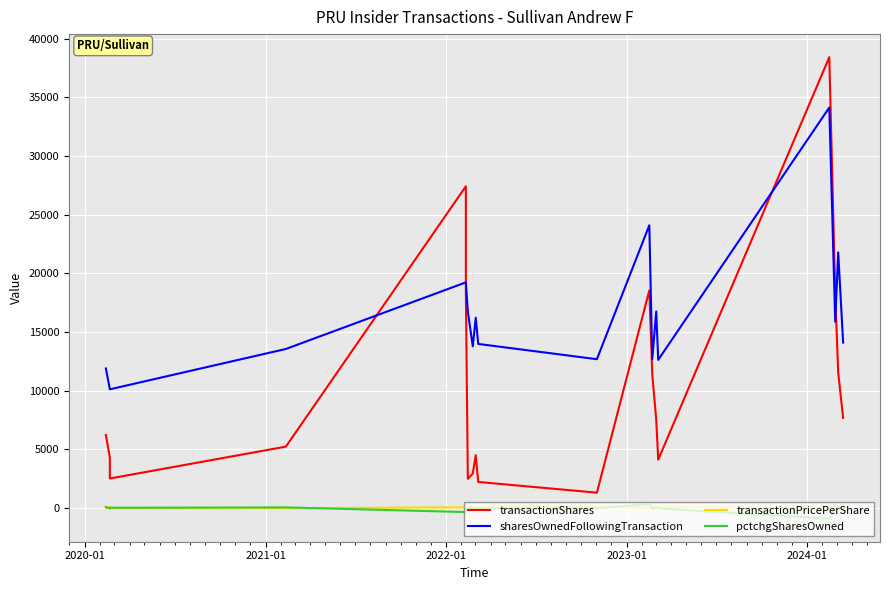

At how many categories does at least one series exceed 1730?

19